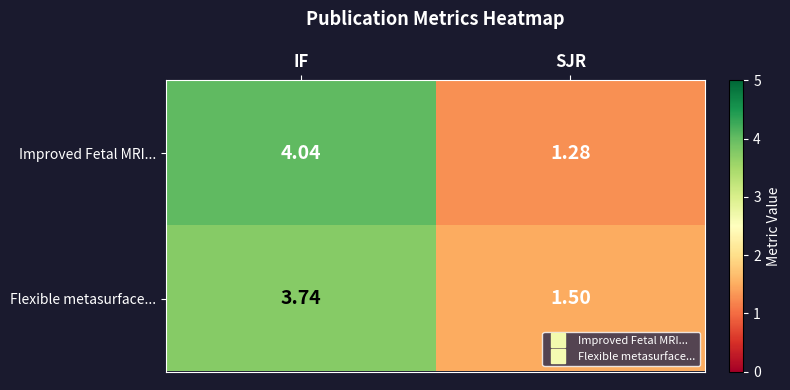

Between IF and SJR, which series saw the biggest shift?

Improved Fetal MRI...